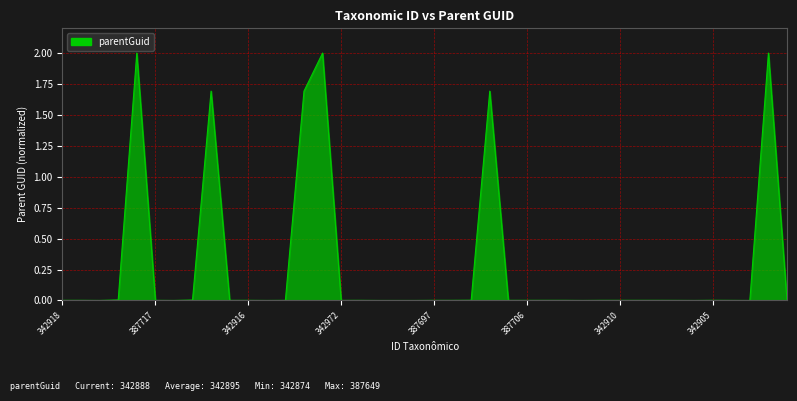

What is the maximum value shown in the chart?

2.0